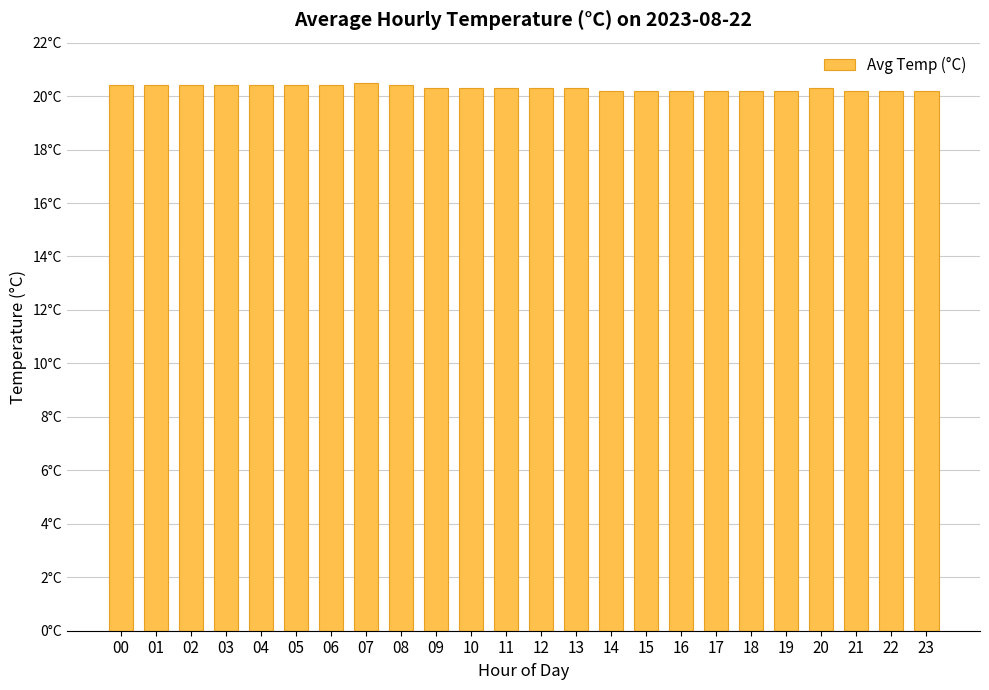

Does the chart contain any negative values?

No